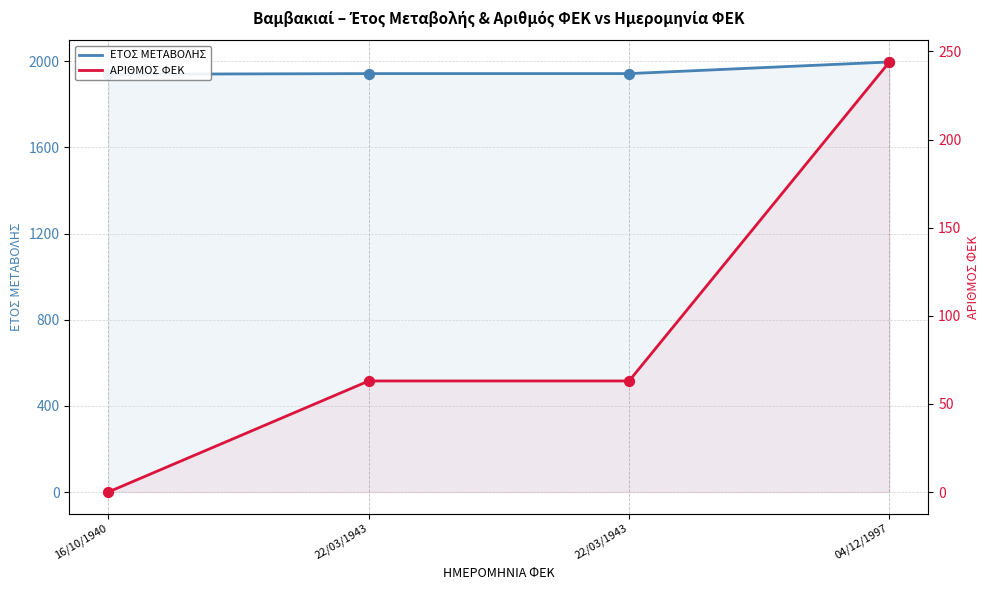

Is the value of ΕΤΟΣ ΜΕΤΑΒΟΛΗΣ at 16/10/1940 greater than the value of ΑΡΙΘΜΟΣ ΦΕΚ at 04/12/1997?

Yes